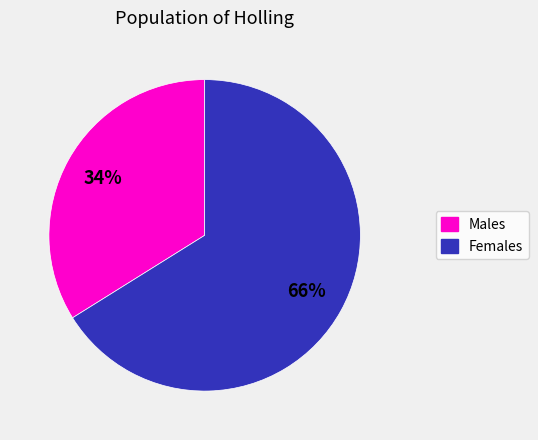

To the nearest percent, what is the difference between the largest and smallest slice percentages?

32%